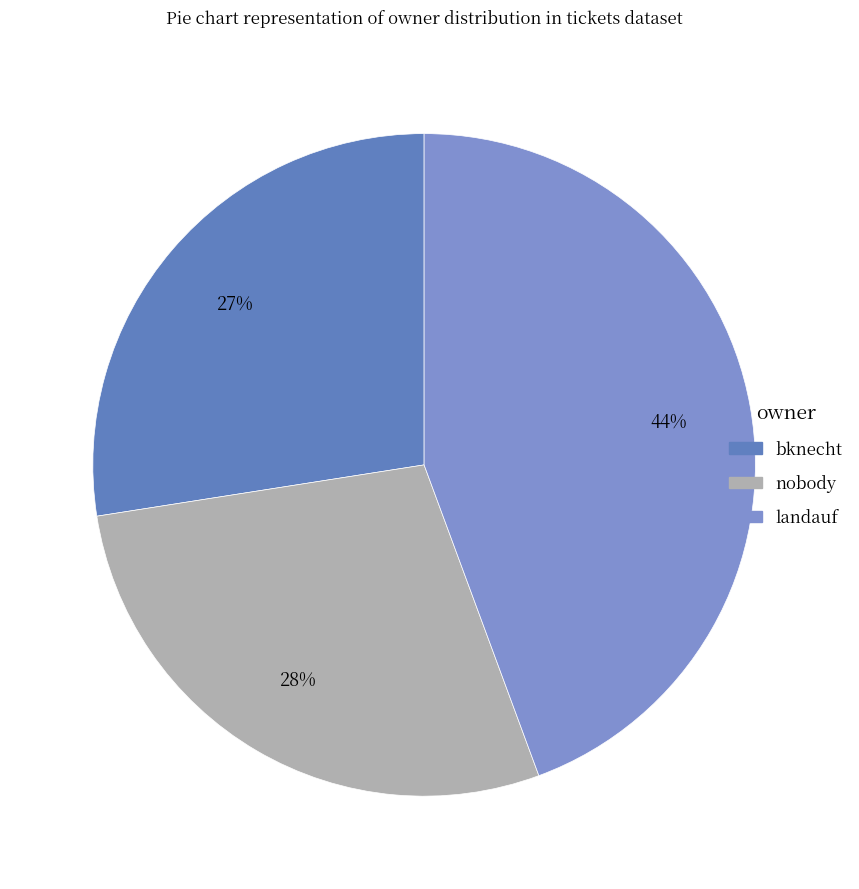

To the nearest percent, what is the difference between the nobody and landauf slice percentages?

16%